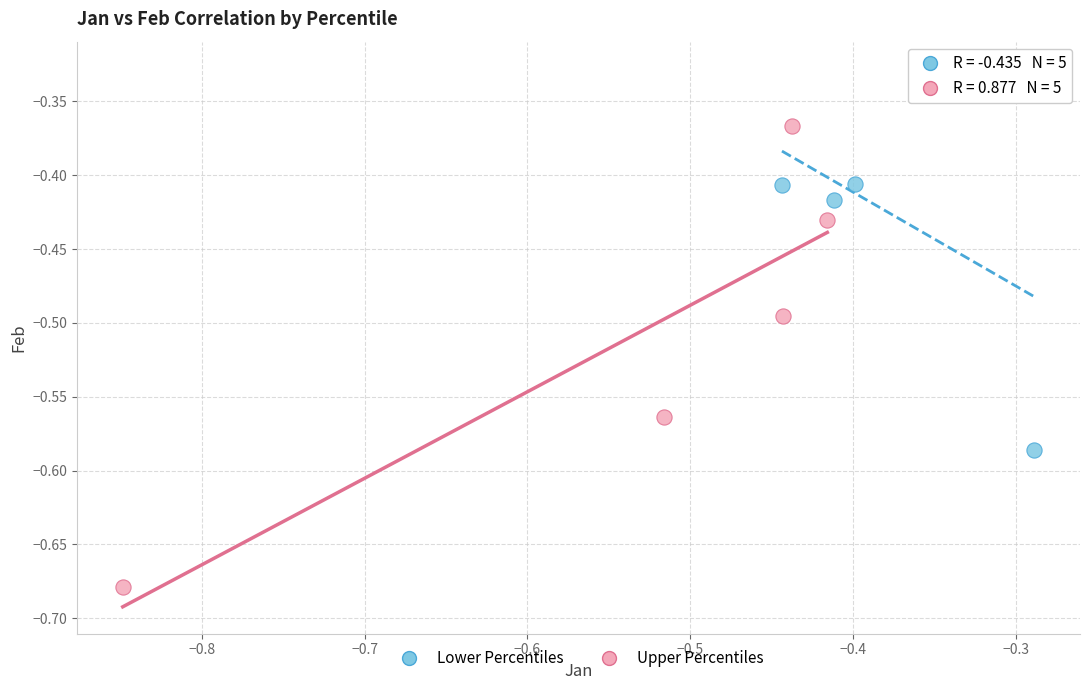

Which series contains the highest Y value?

Lower Percentiles